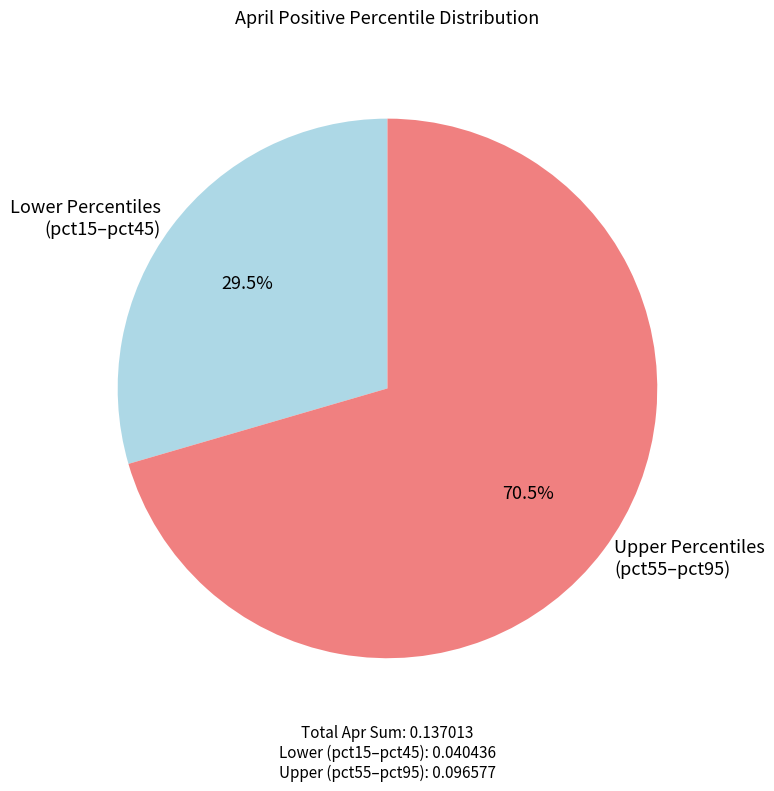

What is the smallest slice in the pie chart?

Lower Percentiles (pct15–pct45)